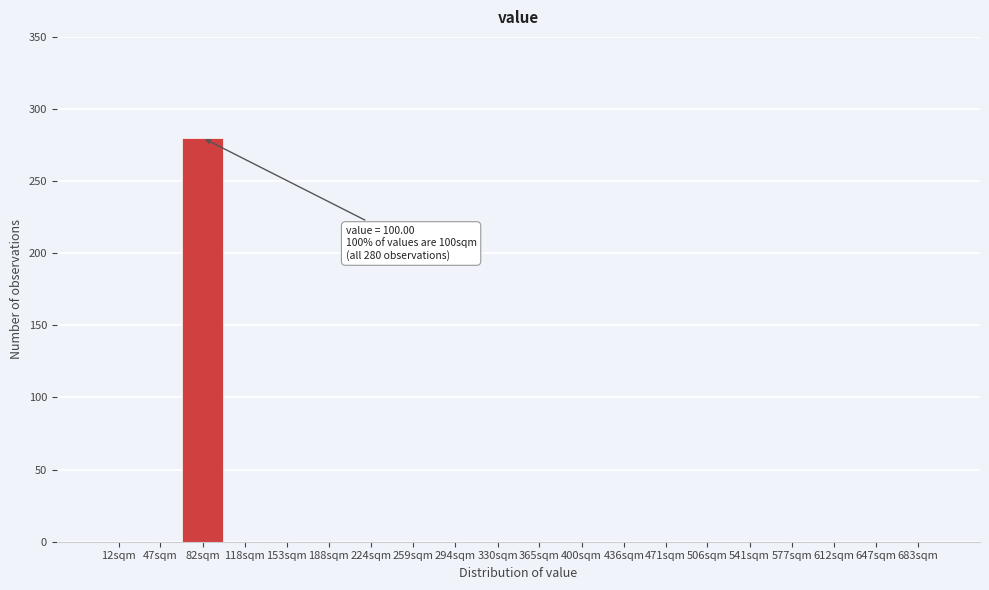

Reading left to right, list all the values displayed in this chart.

12sqm=0	47sqm=0	82sqm=280	118sqm=0	153sqm=0	188sqm=0	224sqm=0	259sqm=0	294sqm=0	330sqm=0	365sqm=0	400sqm=0	436sqm=0	471sqm=0	506sqm=0	541sqm=0	577sqm=0	612sqm=0	647sqm=0	683sqm=0